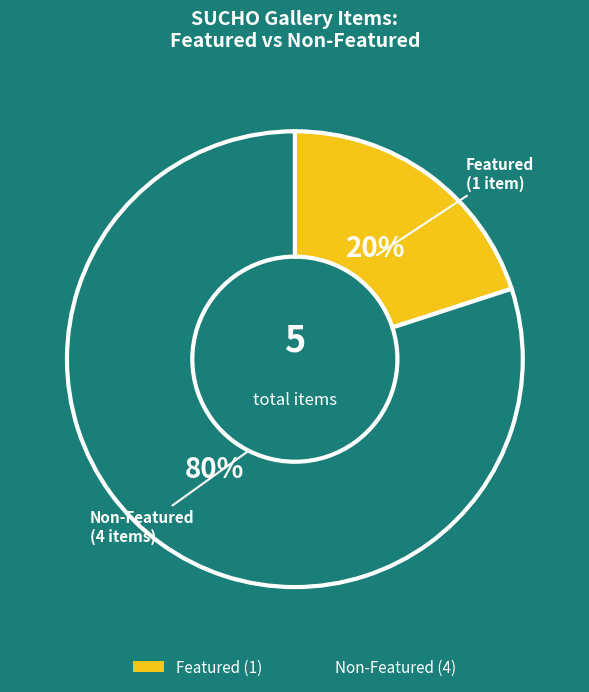

How many segments does this pie chart have?

2